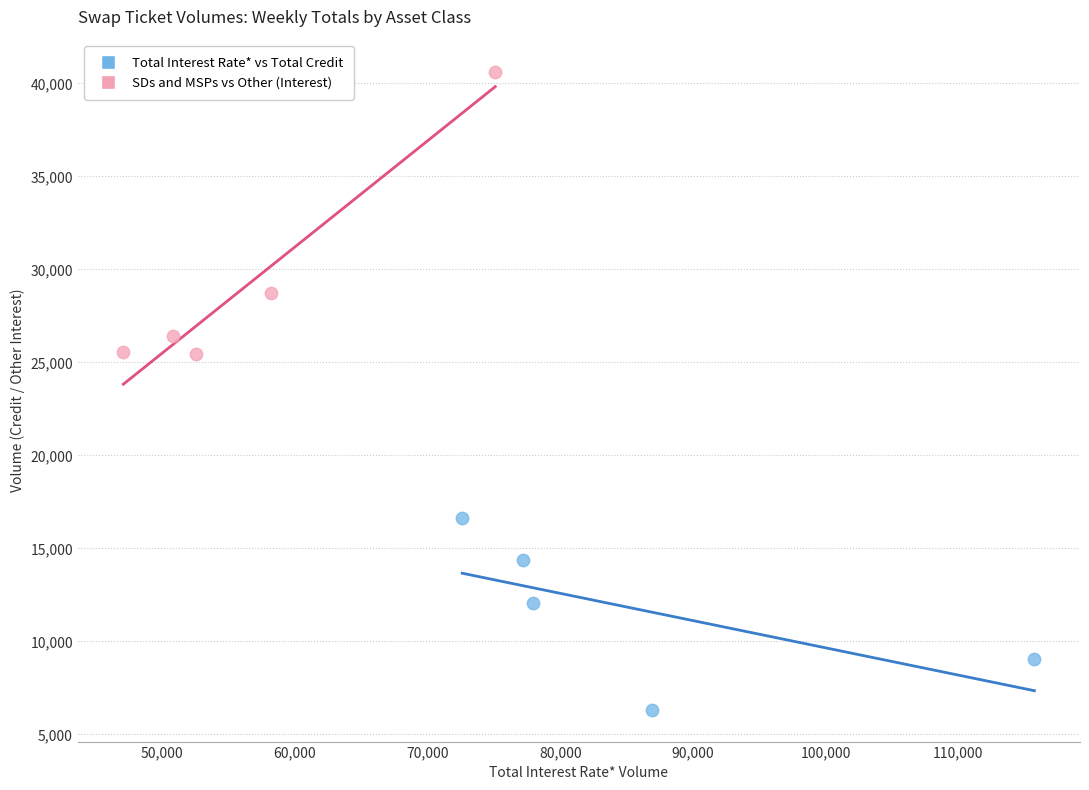

Which series contains the lowest Y value?

Total Interest Rate* vs Total Credit